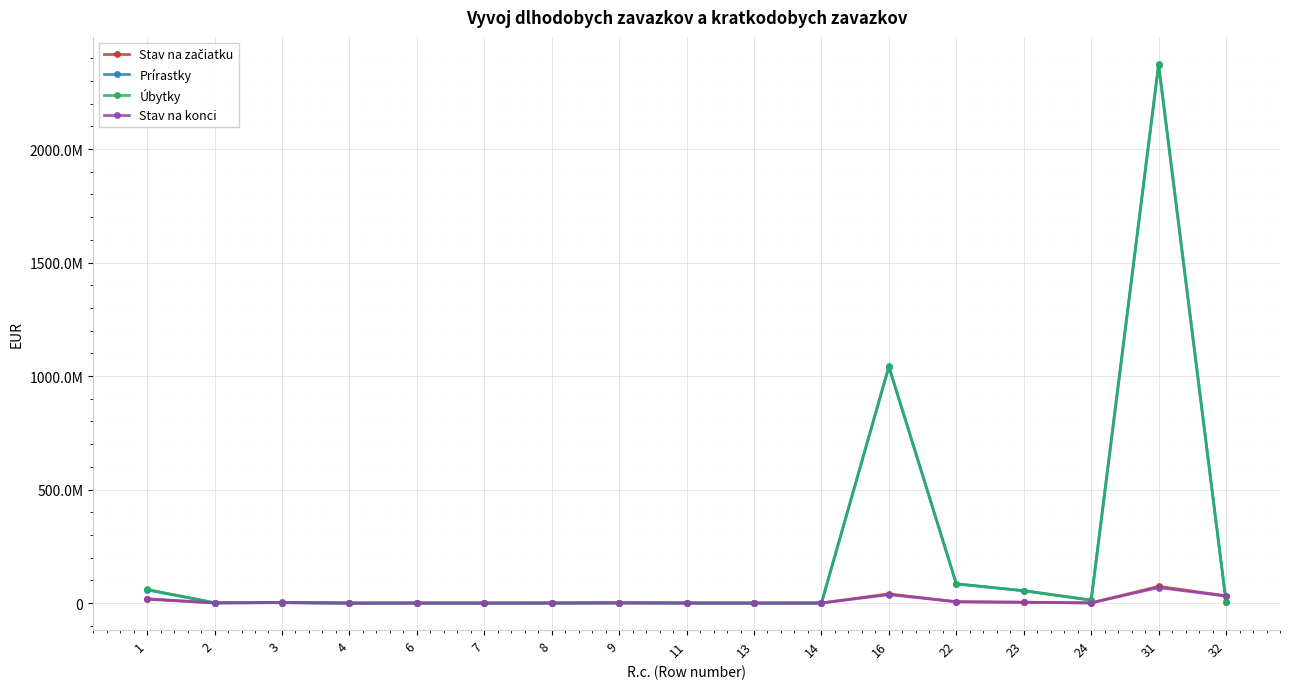

Is this an area chart (filled region under the line)?

No